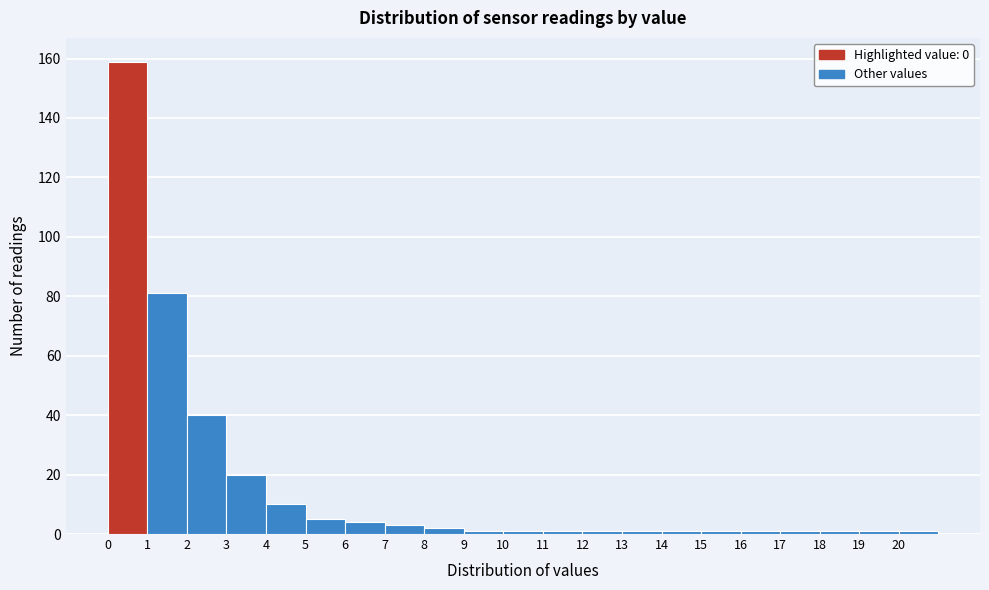

How tall is the bar that spans 8 to 9 on the x-axis? The values are not printed on the chart, so give them approximately, as read against the axis.

2